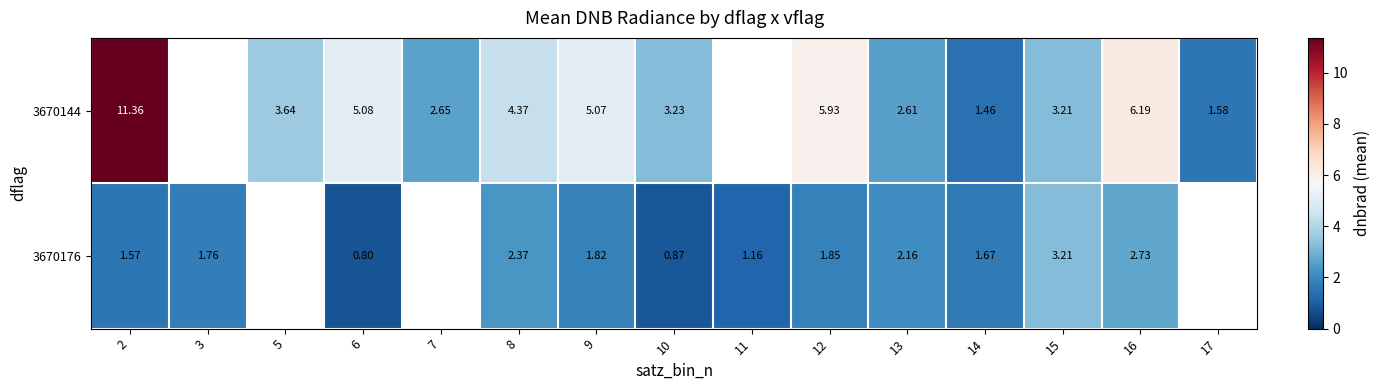

Between 14 and 5, which is larger?

5